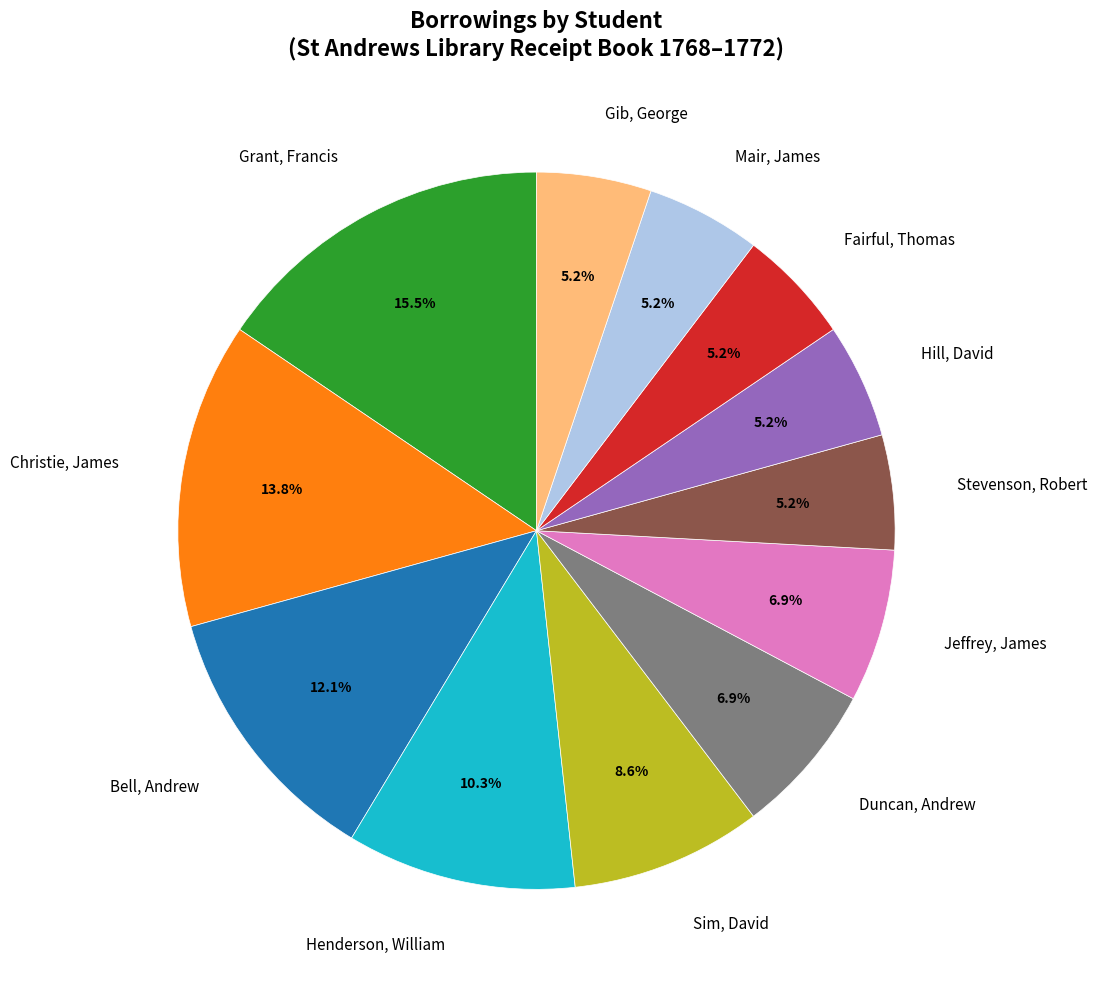

Approximately how many times larger is the value at Hill, David compared to Sim, David?

0.6